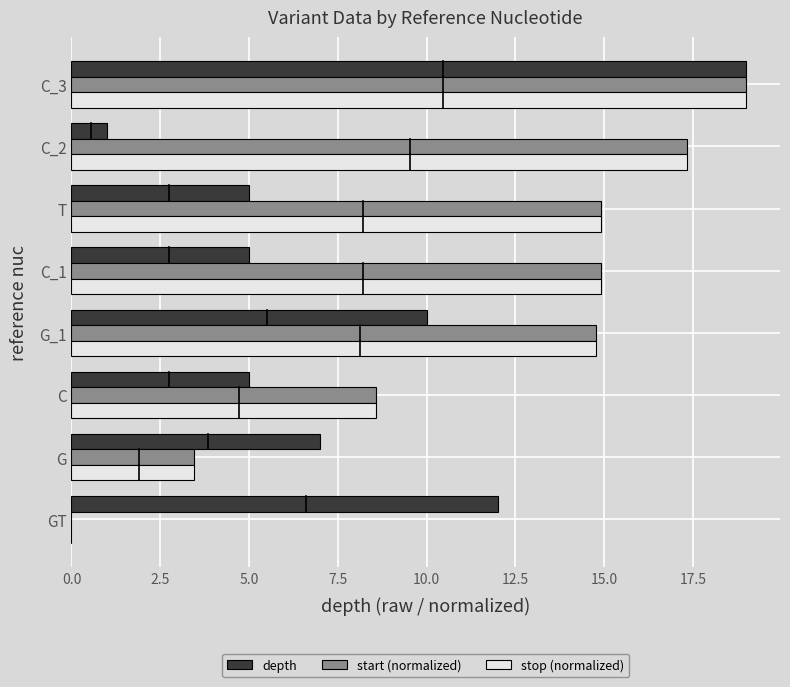

Between C and C_3, which series saw the biggest shift?

depth